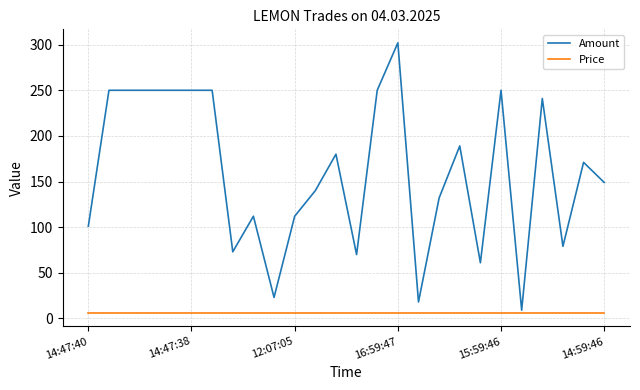

What is the lowest value of the Amount series?

9